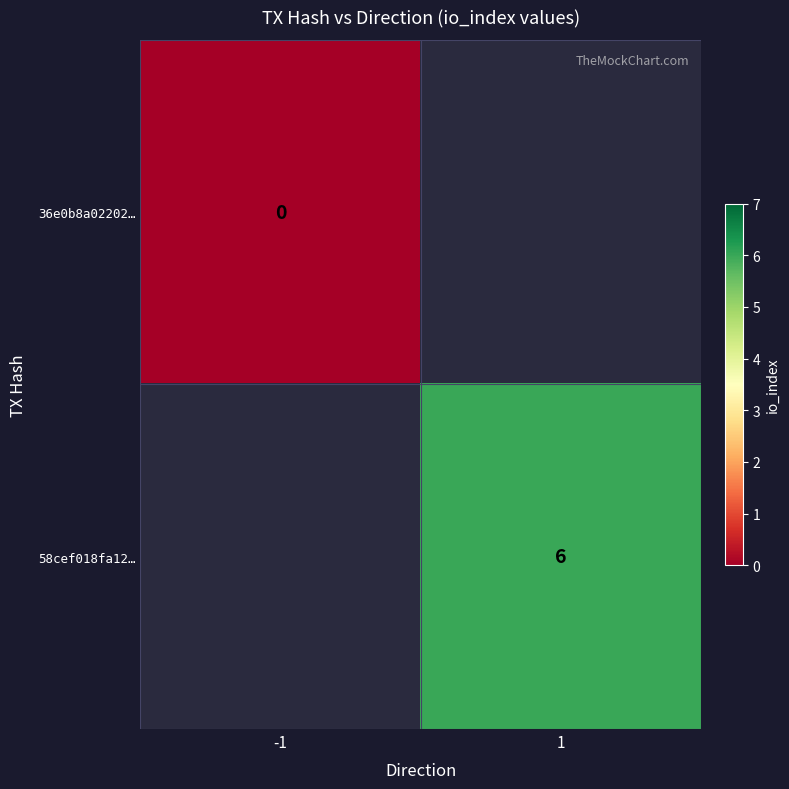

Is it true that 58cef018fa12… equals 1 at 1?

False